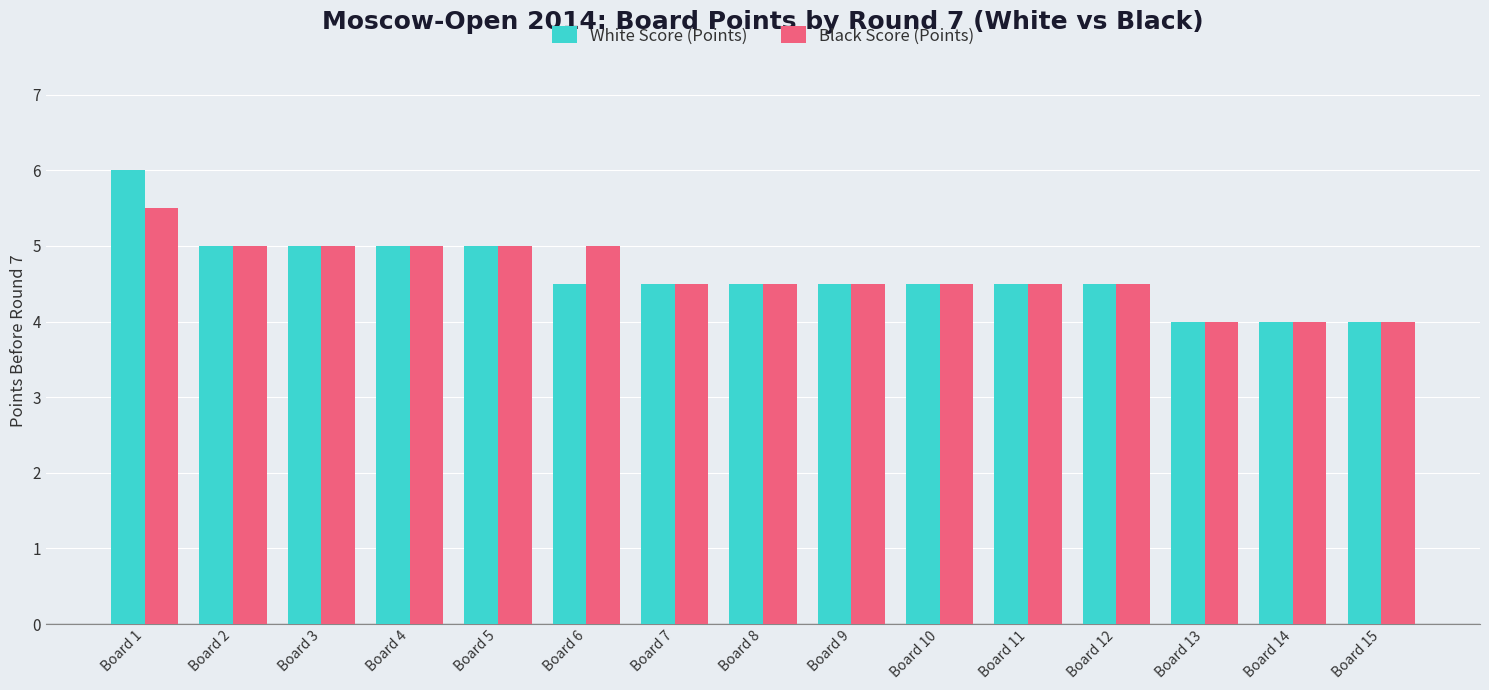

How many Black Score (Points) values are between 4 and 5?

14